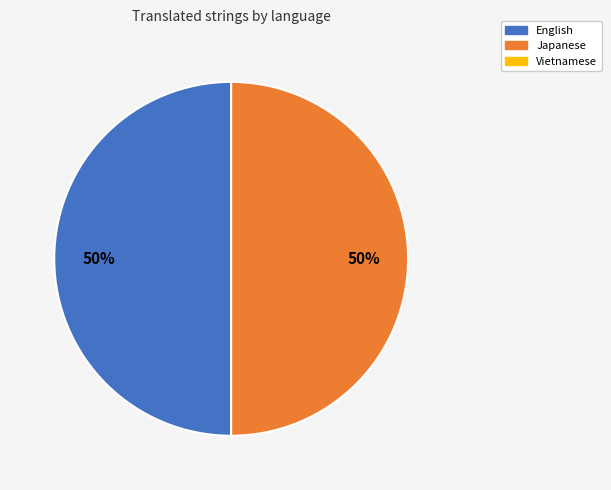

To the nearest percent, what is the average slice percentage?

50%